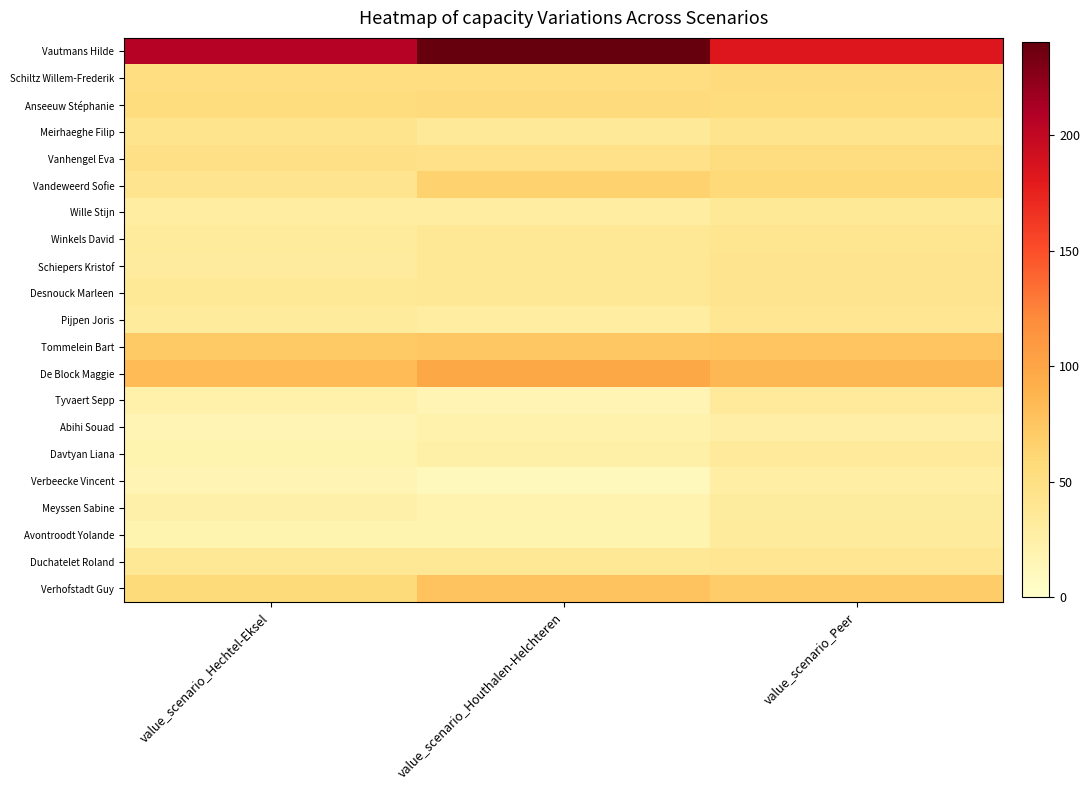

Which category has the highest value across all series?

value_scenario_Houthalen-Helchteren